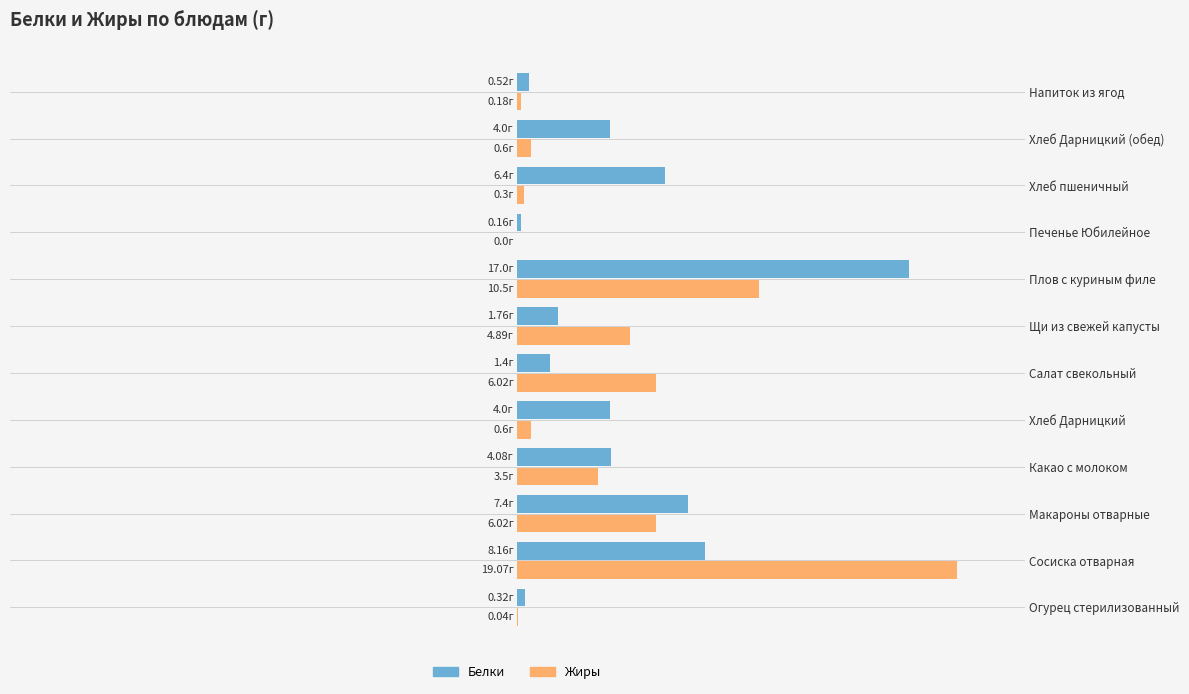

What are all the series names shown in the legend?

Белки, Жиры